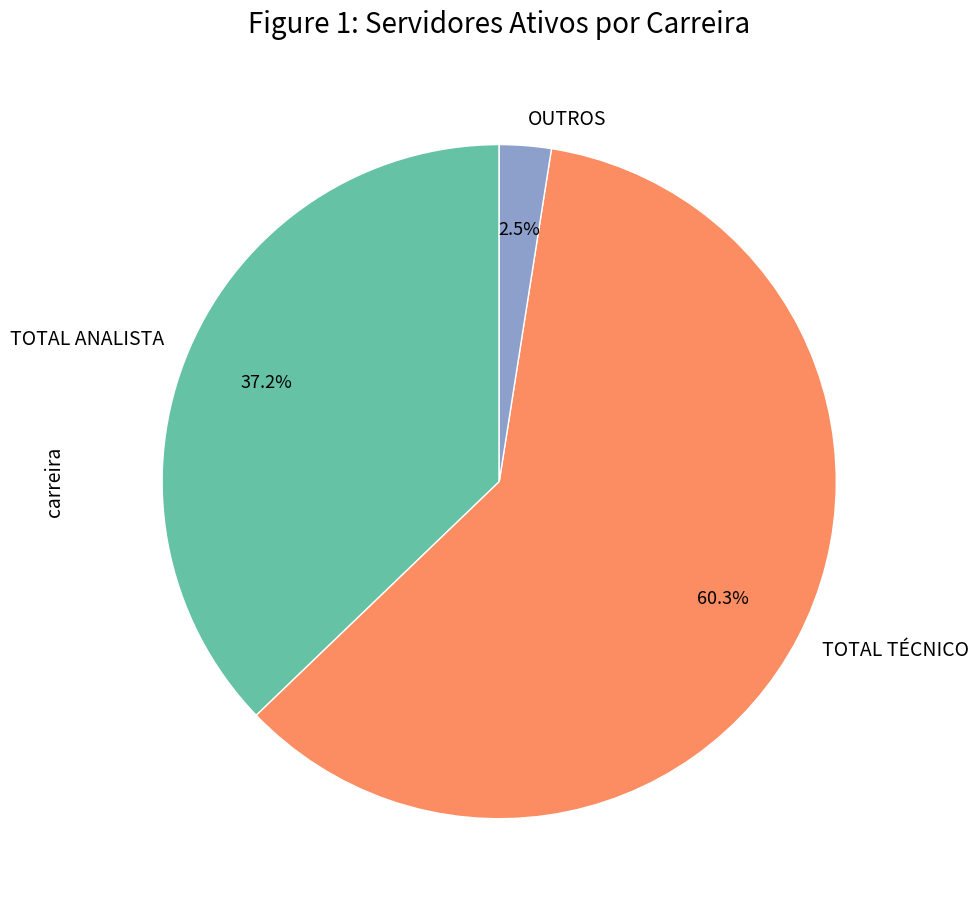

Rank the categories by value from highest to lowest.

TOTAL TÉCNICO, TOTAL ANALISTA, OUTROS